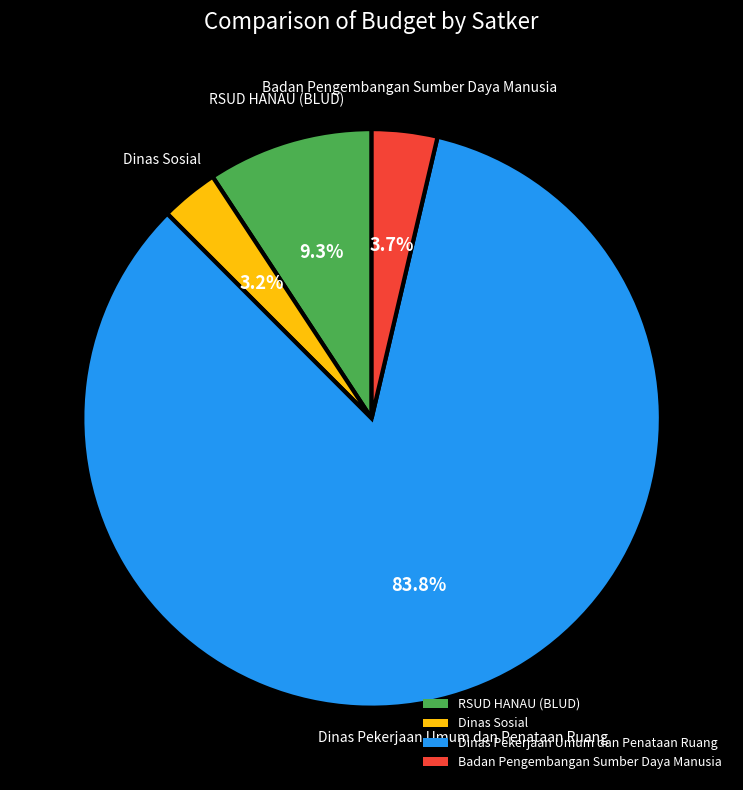

How many segments does this pie chart have?

4